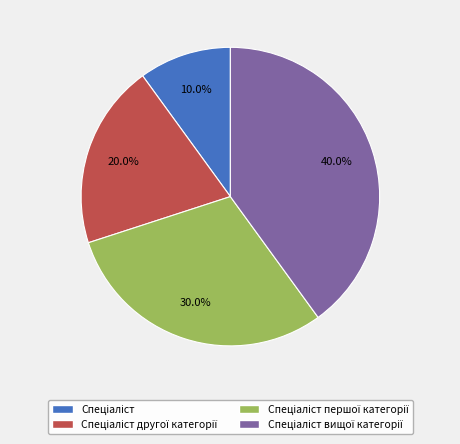

Does any single category account for the majority?

No